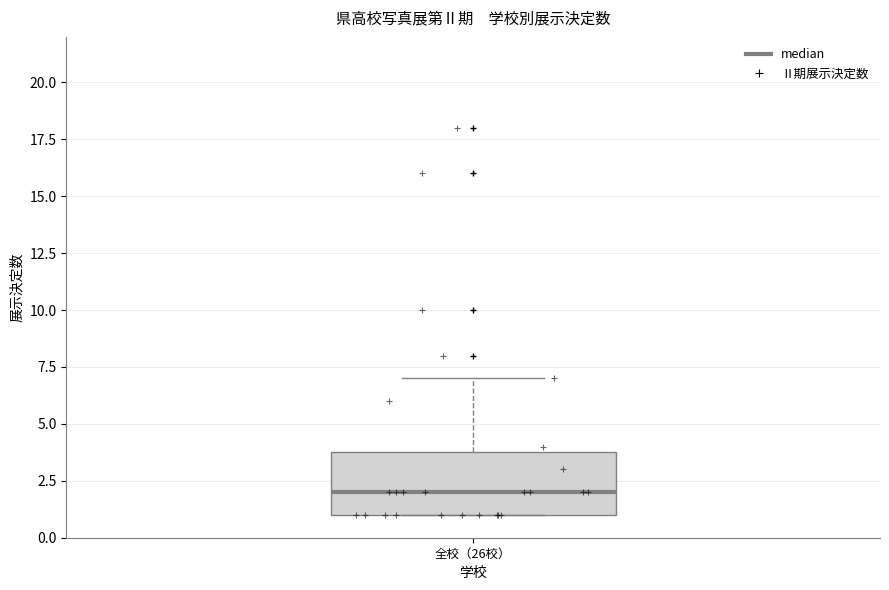

Transcribe this box plot: give where the median line is, the range the box spans, and where the two whiskers end, as read against the y-axis. The values are not printed on the chart, so give them approximately, as read against the axis.

median 2, box 1 to 4, whiskers 1 to 7